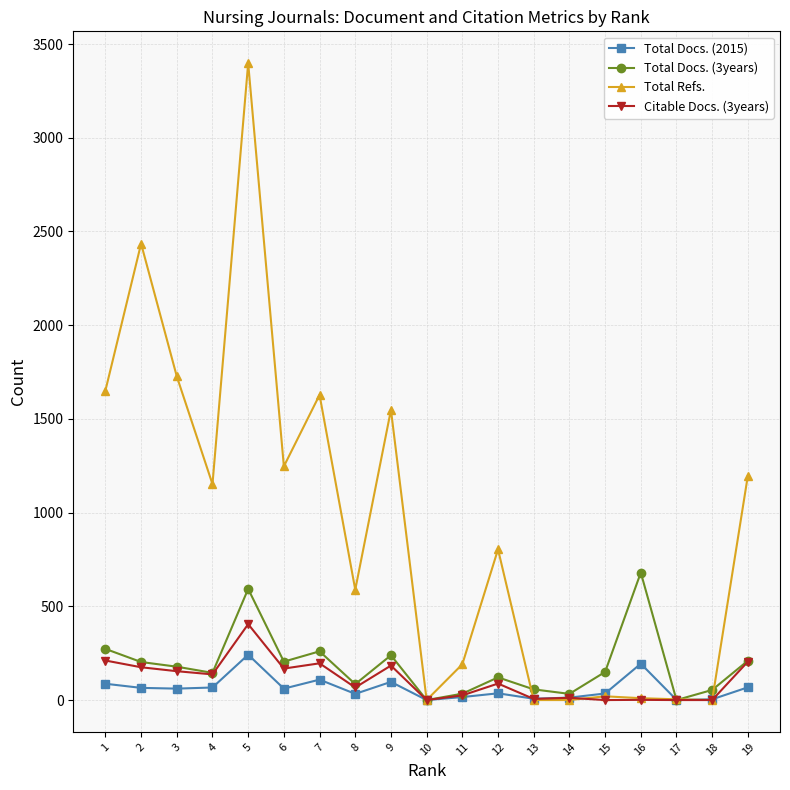

What is the sum of the Total Docs. (2015) values at 9 and 4?

164